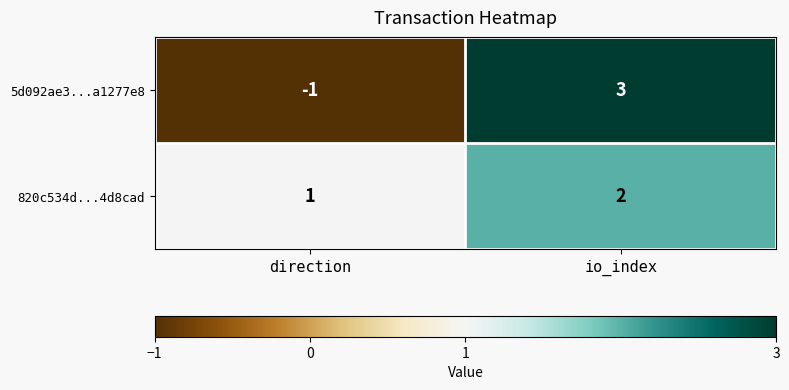

Which series has the largest range (max minus min)?

5d092ae3...a1277e8